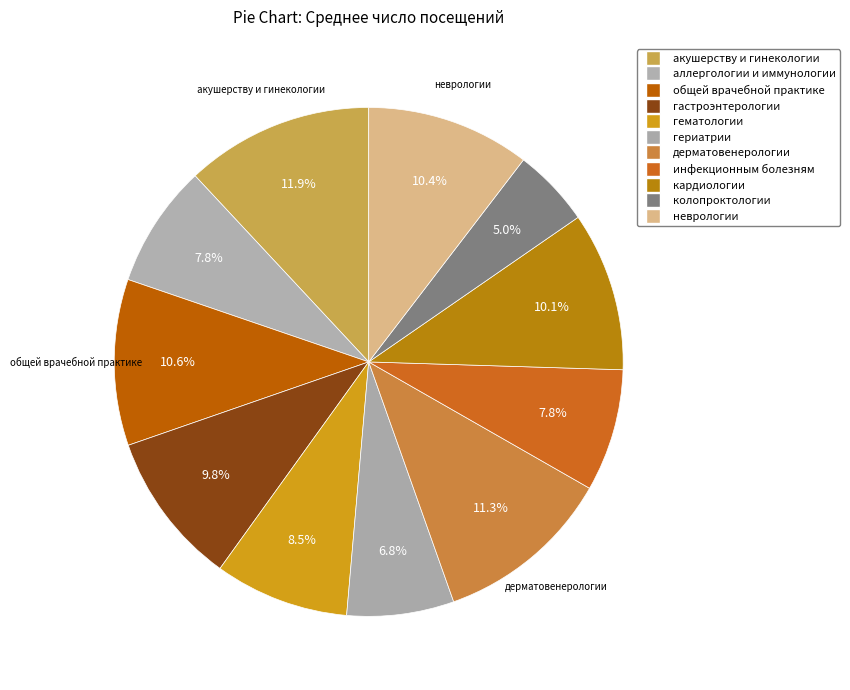

True or false: гастроэнтерологии accounts for 1% of the total.

False